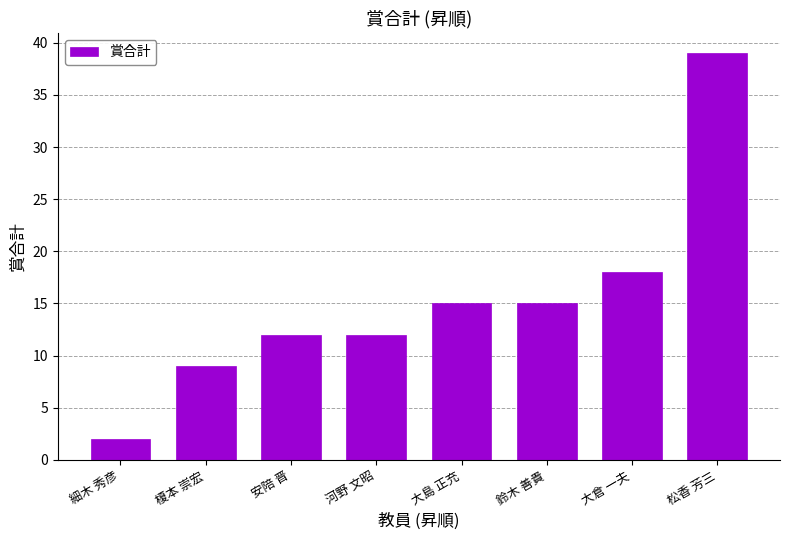

How many distinct data groups are displayed?

1